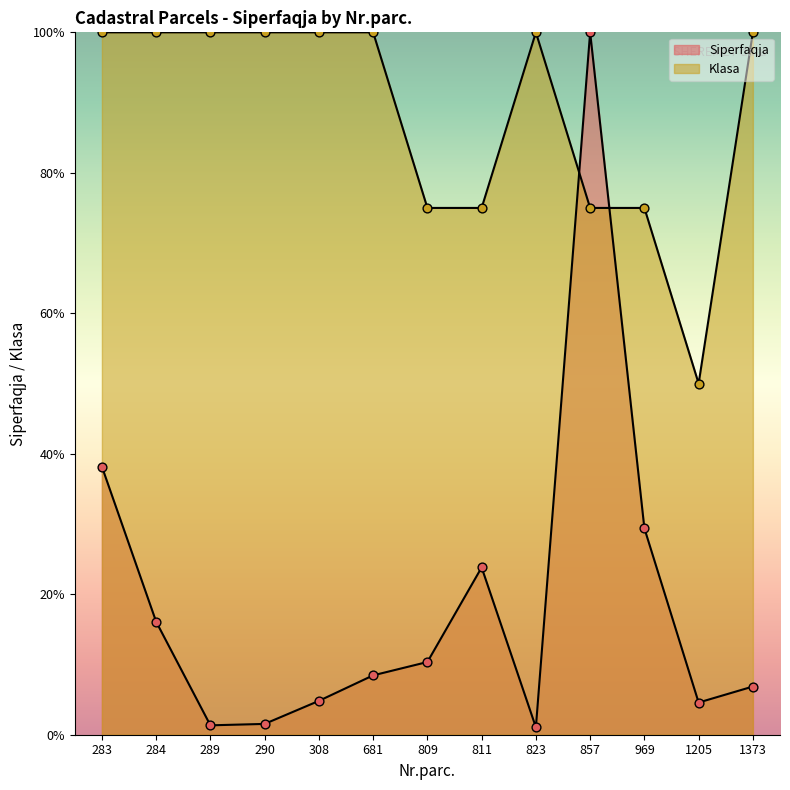

What is the total value across all series at 681?

108.5